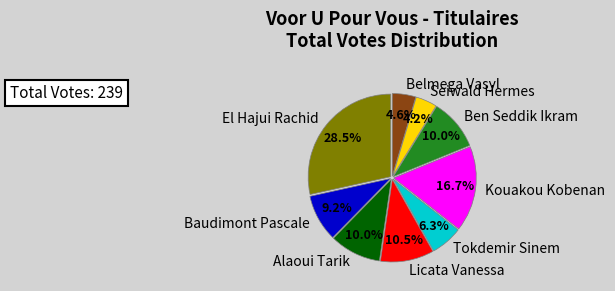

To the nearest percent, what is the combined percentage of Seiwald Hermes and Tokdemir Sinem?

10%